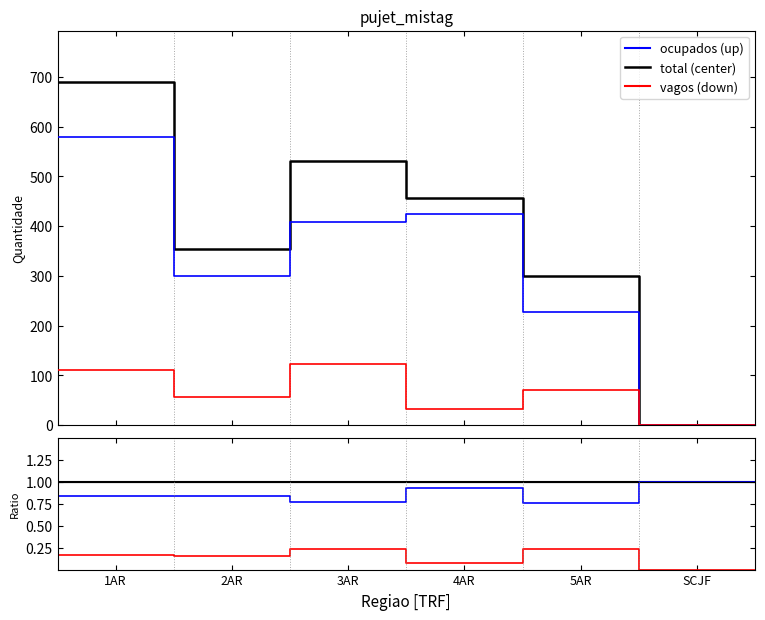

True or false: vagos (down) and ocupados (up) cross at least once.

False